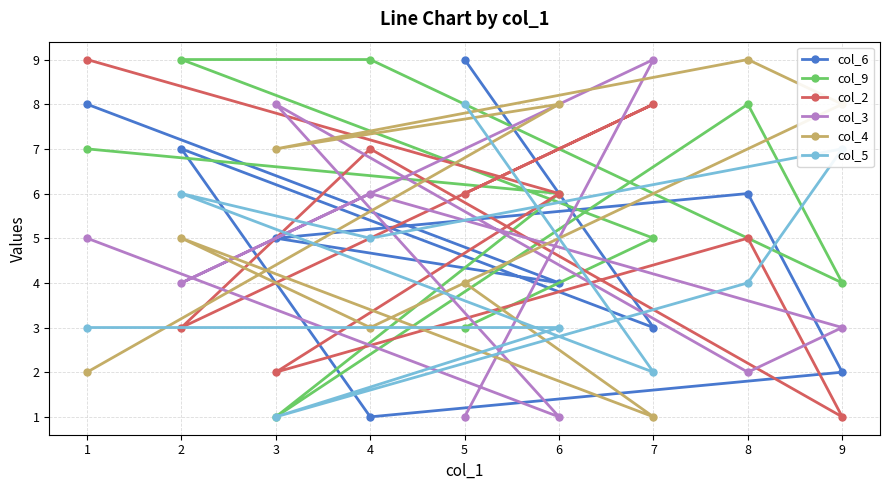

Which series has the largest total across all categories?

col_9